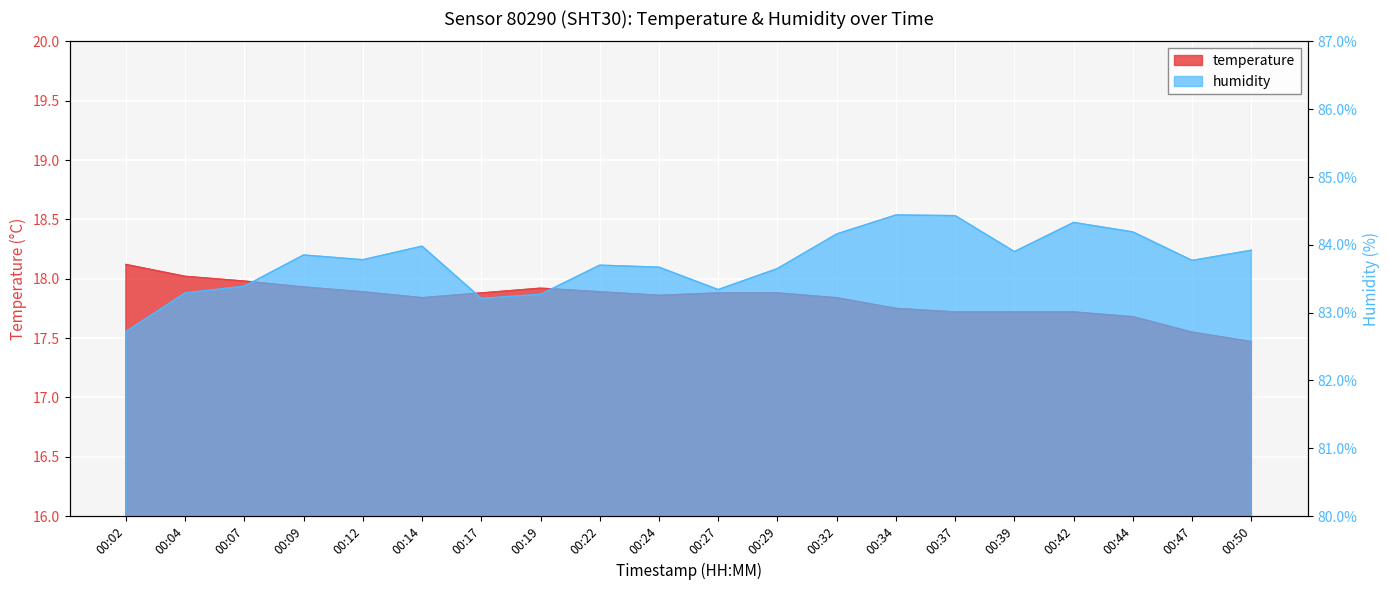

At which category does temperature reach its first local peak?

00:19